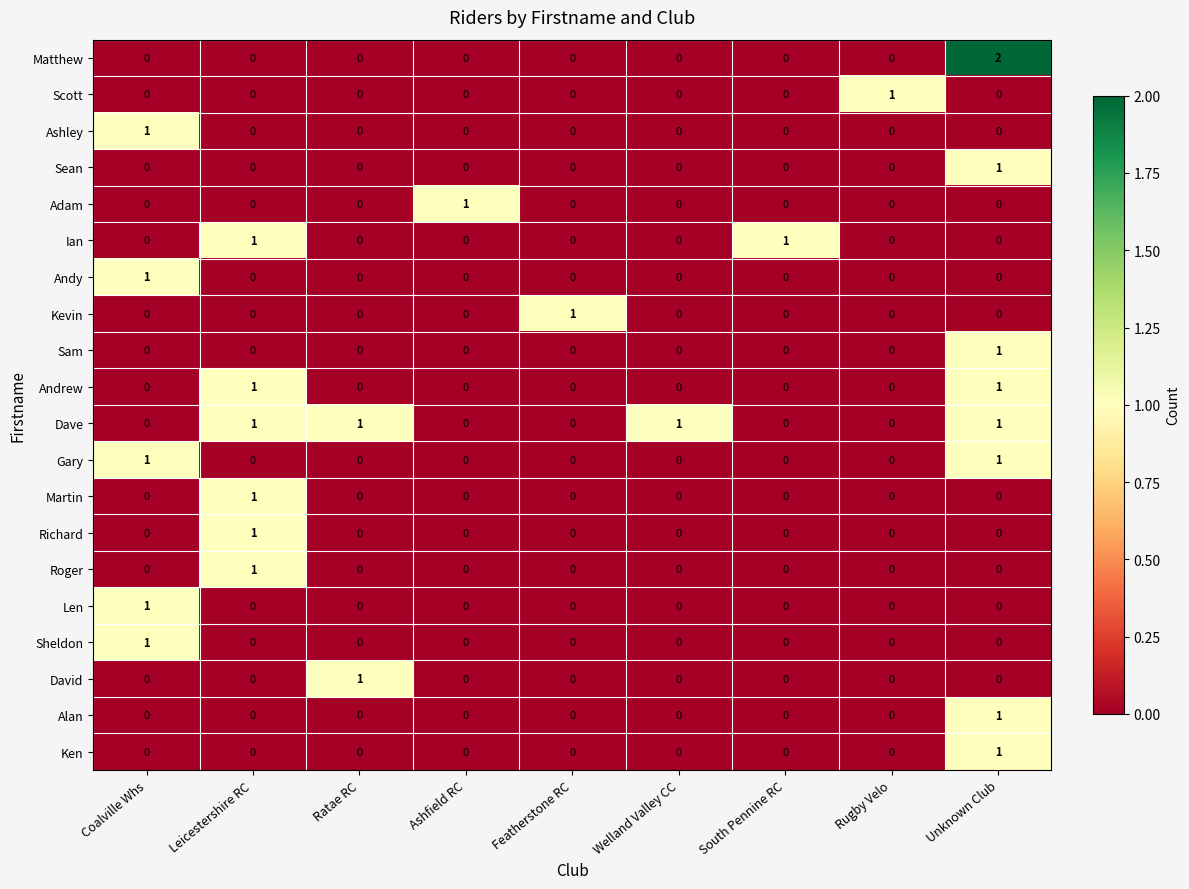

Which series has the largest range (max minus min)?

Matthew